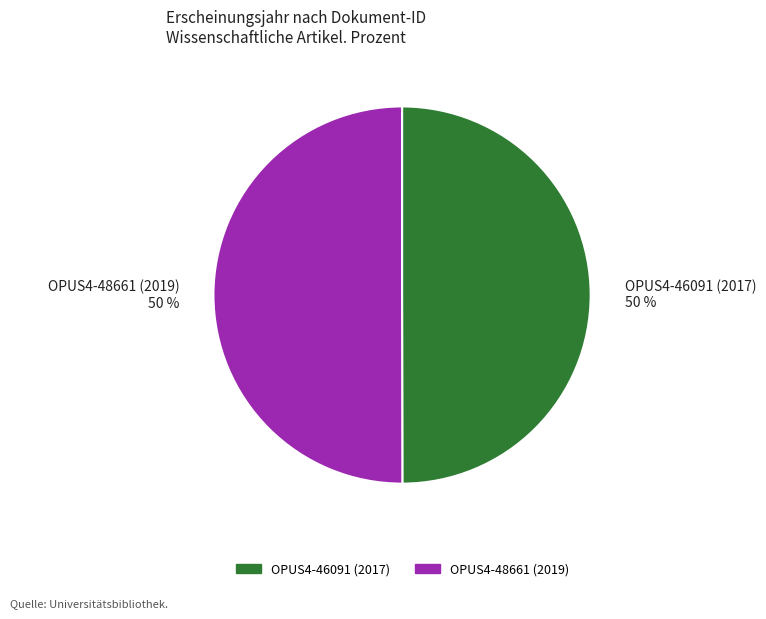

How many segments does this pie chart have?

2